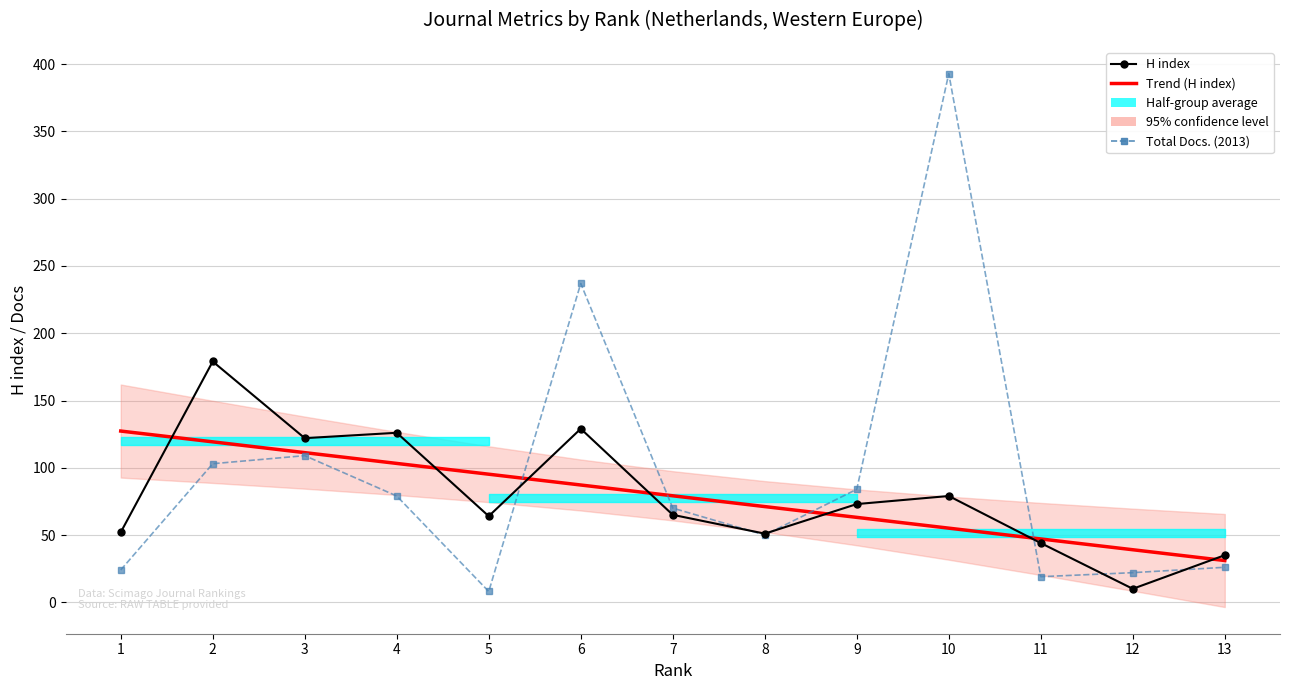

What is the value of the Trend (H index) point at the 7th from the left?

79.2